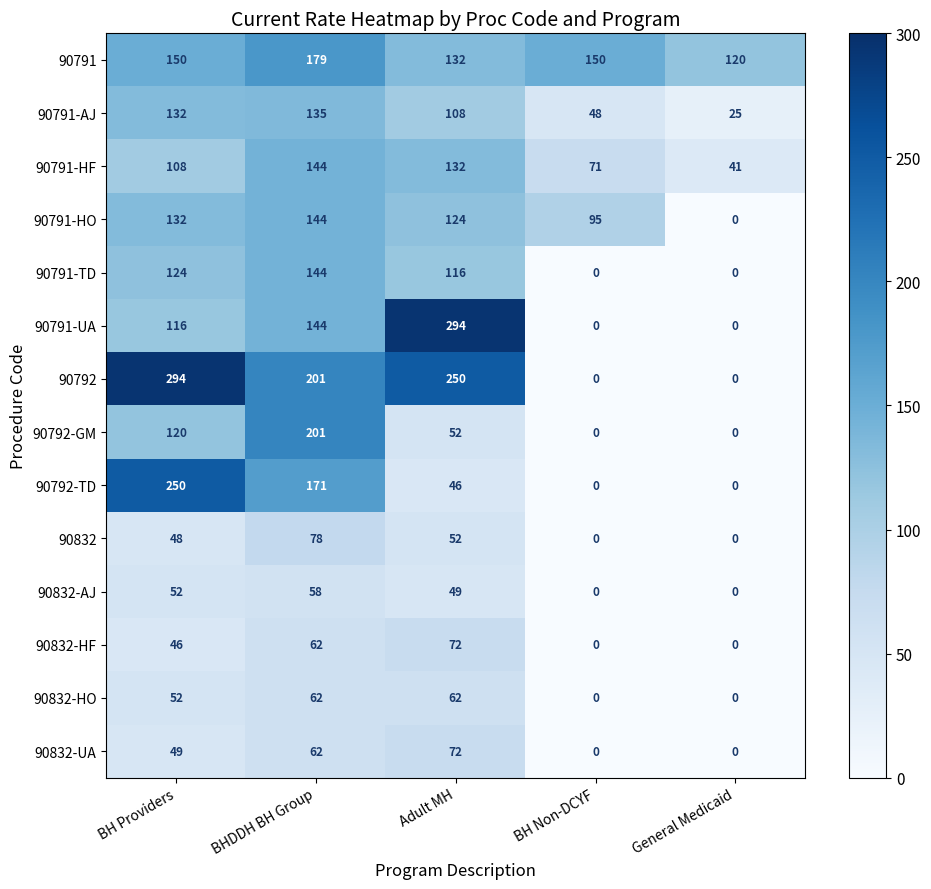

Is it true that 90791-UA equals 0 at BH Non-DCYF?

True